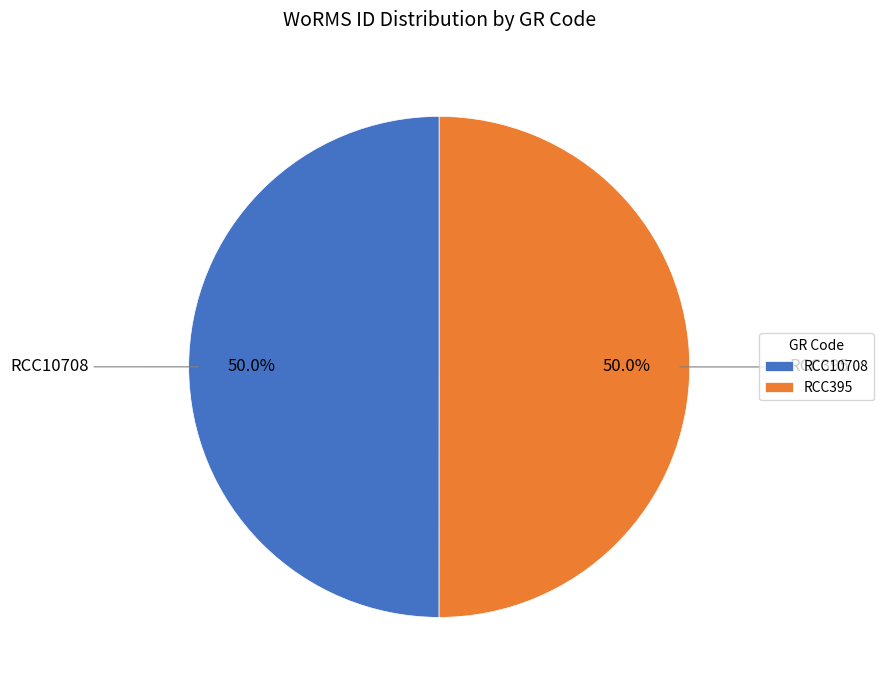

To the nearest percent, what portion does RCC10708 represent?

50%